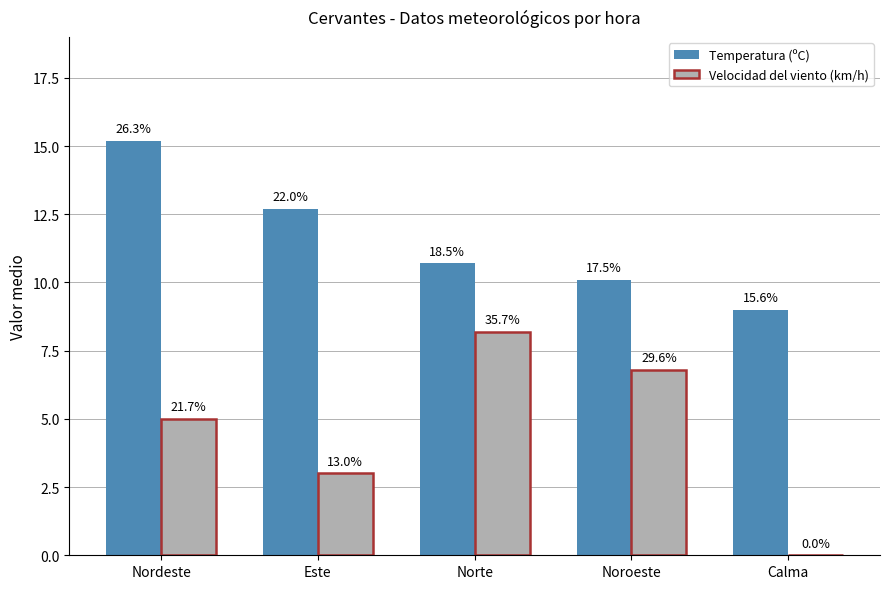

List the labels in order of Velocidad del viento (km/h) value, largest first.

Norte, Noroeste, Nordeste, Este, Calma